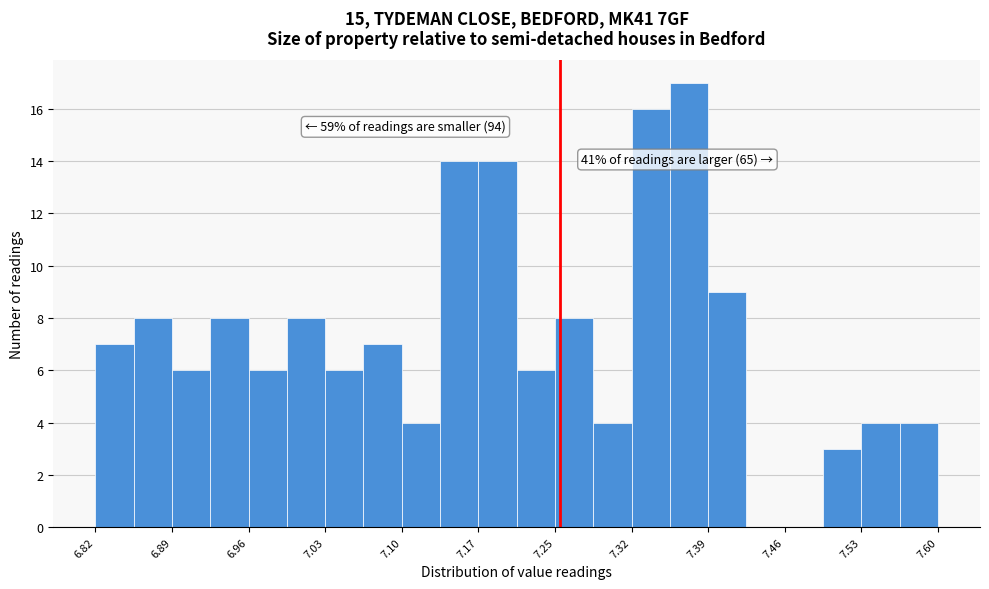

Around what value on the x-axis is the tallest bar? Give the approximate position of its centre, as read against the axis.

7.37